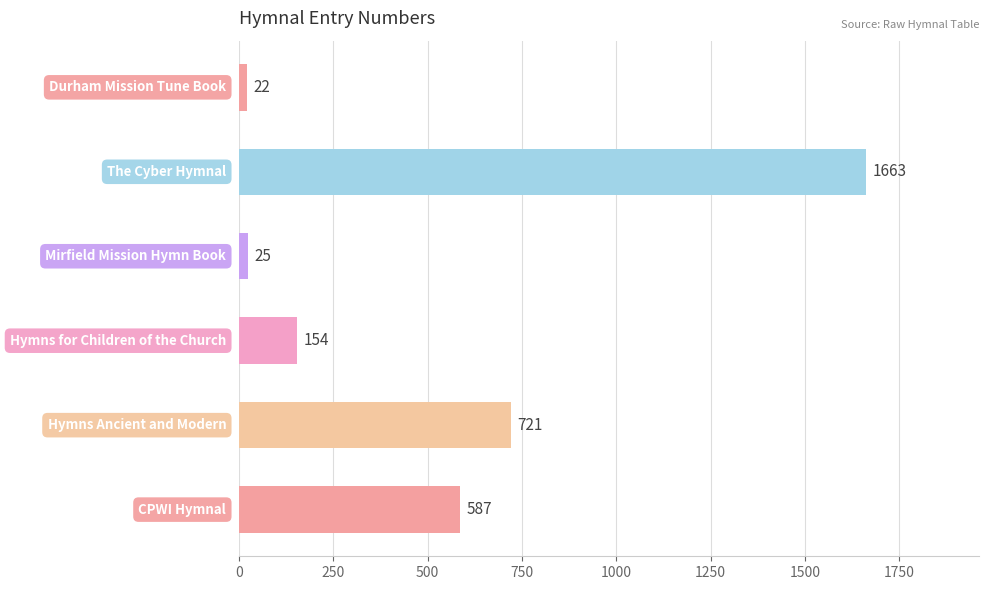

What is the greatest value displayed?

1663